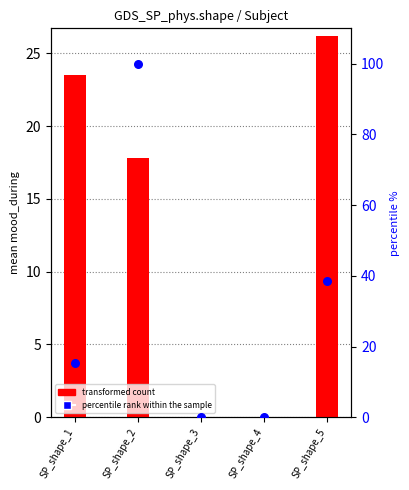

At which category is the sum across all series the highest?

SP_shape_2